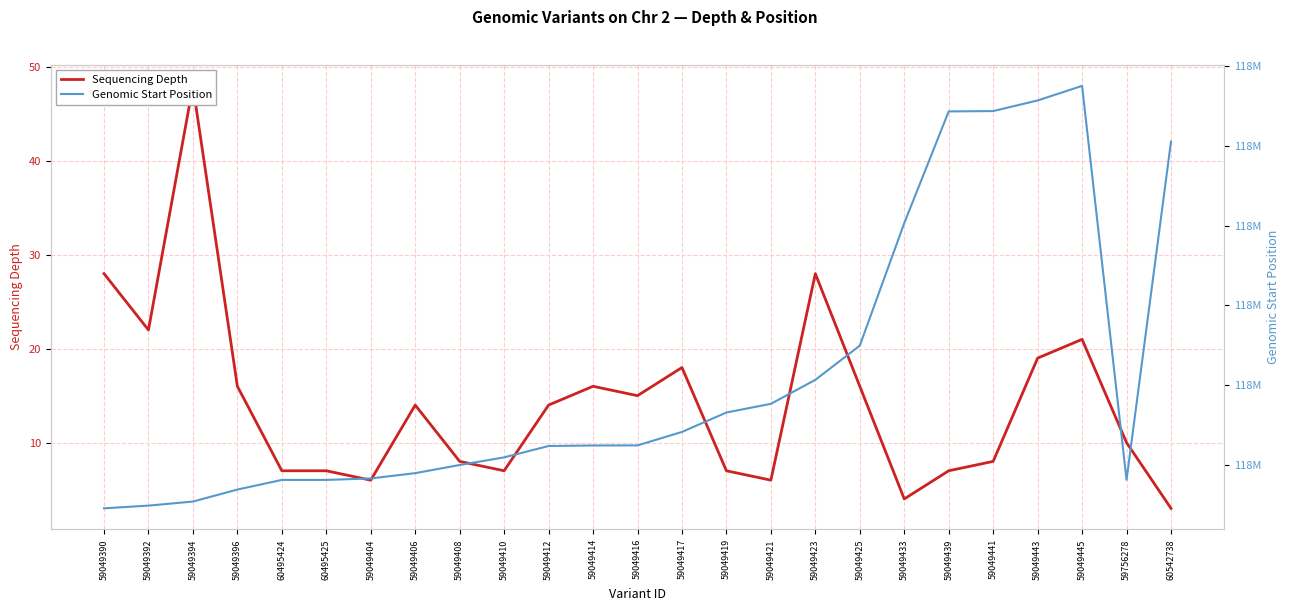

Rank the categories by Genomic Start Position value from highest to lowest.

59049445, 59049443, 59049441, 59049439, 60542738, 59049433, 59049425, 59049423, 59049421, 59049419, 59049417, 59049416, 59049414, 59049412, 59049410, 59049408, 59049406, 59049404, 59756278, 60495424, 60495425, 59049396, 59049394, 59049392, 59049390